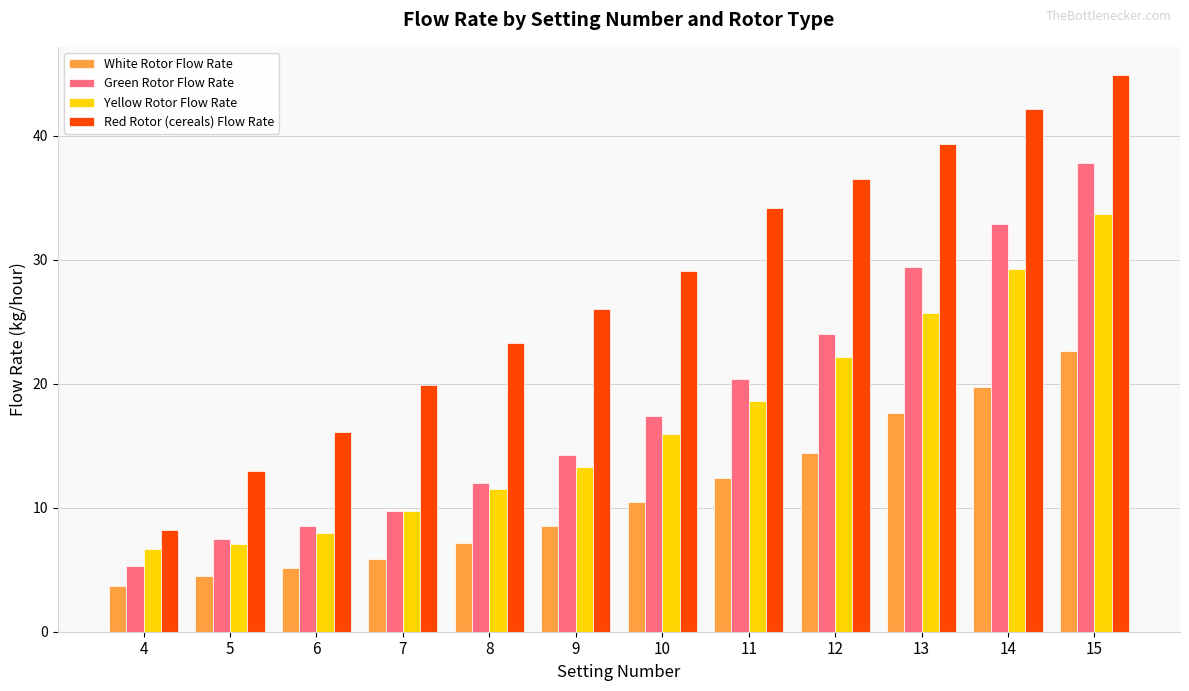

Rank the series at 13 from lowest to highest value.

White Rotor Flow Rate, Yellow Rotor Flow Rate, Green Rotor Flow Rate, Red Rotor (cereals) Flow Rate